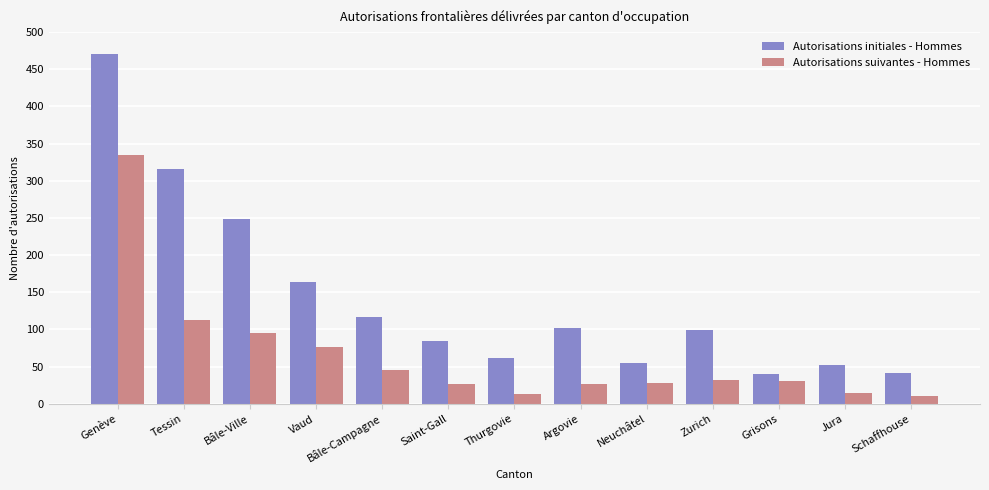

How many values in the Autorisations initiales - Hommes series are below 99?

6